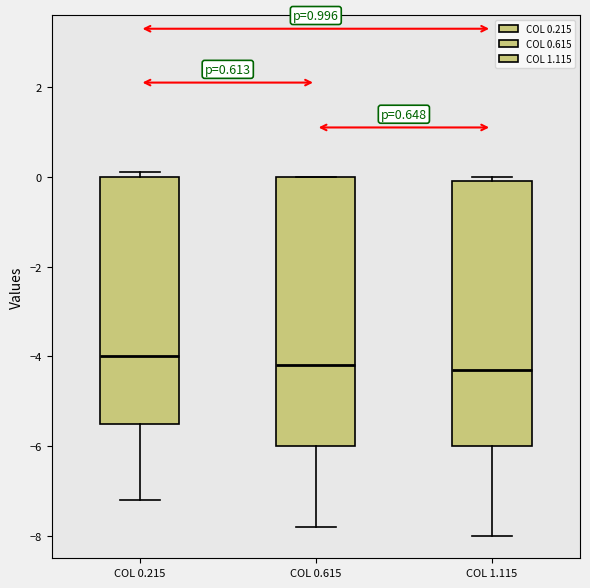

Where does the median line of the box for COL 0.215 sit on the y-axis? The values are not printed on the chart, so give them approximately, as read against the axis.

-4.0